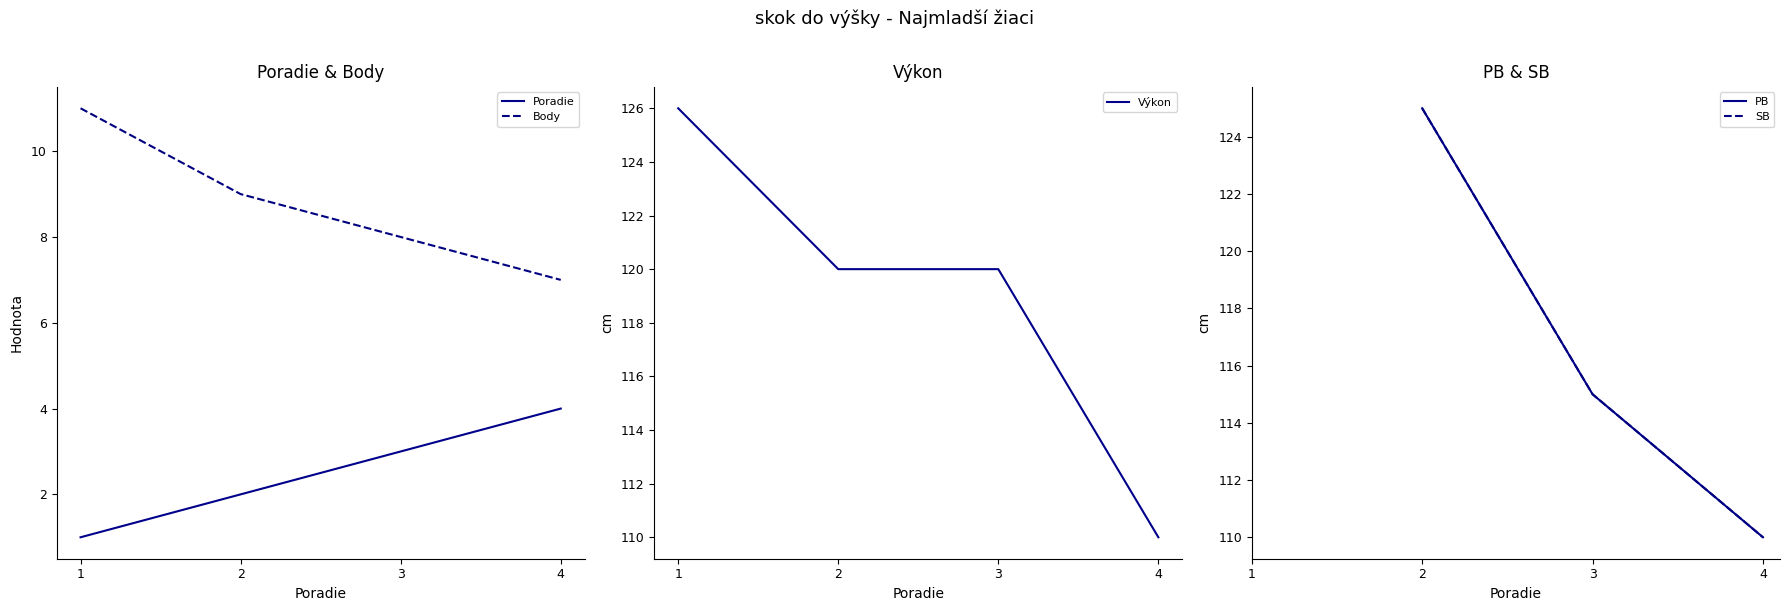

The value of Body at 1 is 19. True or false?

False